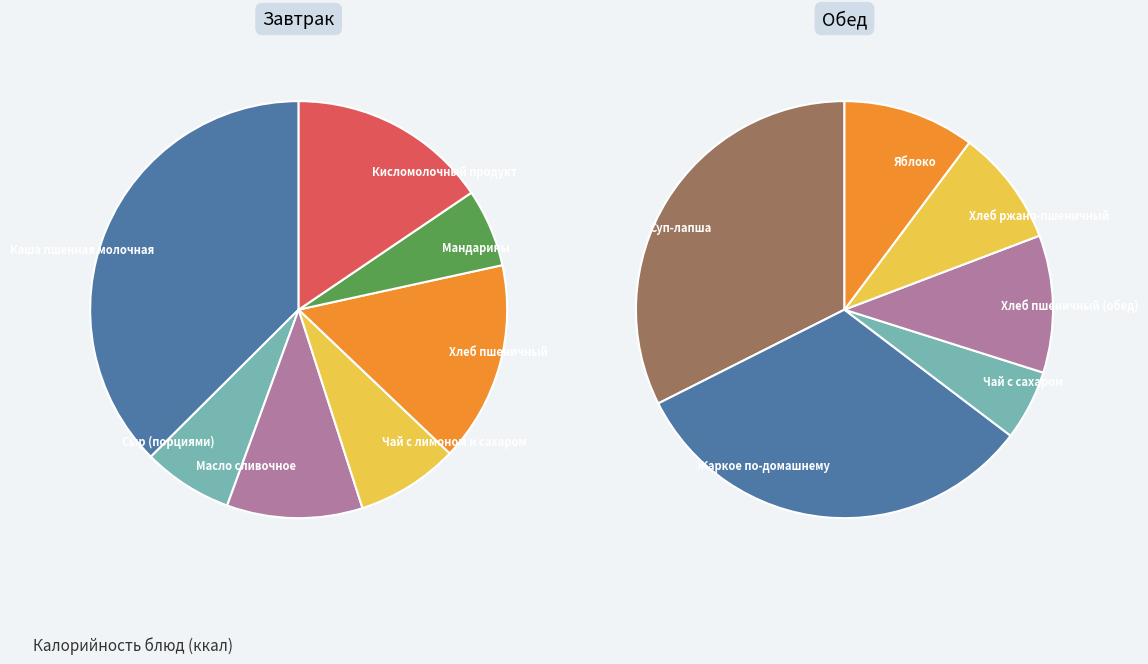

How many slices are in this pie chart?

13